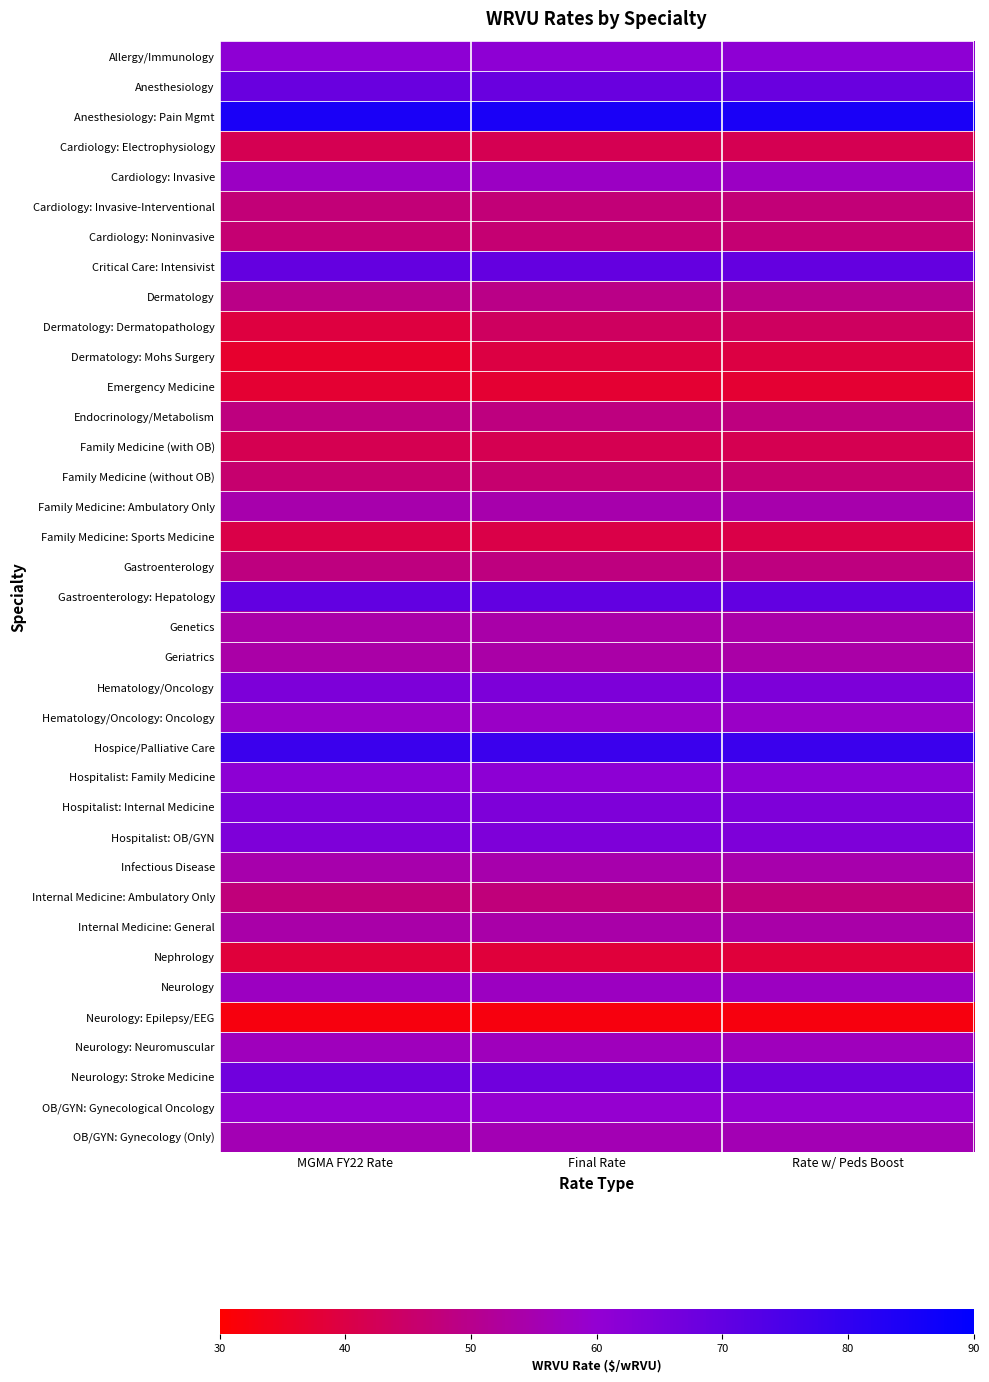

Reading left to right, what are all the values shown in this chart?

Allergy/Immunology: MGMA FY22 Rate=61.1	Final Rate=61.1	Rate w/ Peds Boost=61.1
Anesthesiology: MGMA FY22 Rate=68.5	Final Rate=68.5	Rate w/ Peds Boost=68.5
Anesthesiology: Pain Mgmt: MGMA FY22 Rate=84.6	Final Rate=84.6	Rate w/ Peds Boost=84.6
Cardiology: Electrophysiology: MGMA FY22 Rate=41.8	Final Rate=41.8	Rate w/ Peds Boost=41.8
Cardiology: Invasive: MGMA FY22 Rate=57.9	Final Rate=57.9	Rate w/ Peds Boost=57.9
Cardiology: Invasive-Interventional: MGMA FY22 Rate=47.1	Final Rate=47.1	Rate w/ Peds Boost=47.1
Cardiology: Noninvasive: MGMA FY22 Rate=46.4	Final Rate=46.4	Rate w/ Peds Boost=46.4
Critical Care: Intensivist: MGMA FY22 Rate=69.4	Final Rate=69.4	Rate w/ Peds Boost=69.4
Dermatology: MGMA FY22 Rate=49.4	Final Rate=49.4	Rate w/ Peds Boost=49.4
Dermatology: Dermatopathology: MGMA FY22 Rate=39.3	Final Rate=43.7	Rate w/ Peds Boost=43.7
Dermatology: Mohs Surgery: MGMA FY22 Rate=36.8	Final Rate=39.6	Rate w/ Peds Boost=39.6
Emergency Medicine: MGMA FY22 Rate=37.4	Final Rate=37.4	Rate w/ Peds Boost=37.4
Endocrinology/Metabolism: MGMA FY22 Rate=48.1	Final Rate=48.1	Rate w/ Peds Boost=48.1
Family Medicine (with OB): MGMA FY22 Rate=41.6	Final Rate=41.6	Rate w/ Peds Boost=41.6
Family Medicine (without OB): MGMA FY22 Rate=45.8	Final Rate=45.8	Rate w/ Peds Boost=45.8
Family Medicine: Ambulatory Only: MGMA FY22 Rate=54.5	Final Rate=54.5	Rate w/ Peds Boost=54.5
Family Medicine: Sports Medicine: MGMA FY22 Rate=40.5	Final Rate=40.5	Rate w/ Peds Boost=40.5
Gastroenterology: MGMA FY22 Rate=48.3	Final Rate=48.3	Rate w/ Peds Boost=48.3
Gastroenterology: Hepatology: MGMA FY22 Rate=69.9	Final Rate=69.9	Rate w/ Peds Boost=69.9
Genetics: MGMA FY22 Rate=54.1	Final Rate=54.1	Rate w/ Peds Boost=54.1
Geriatrics: MGMA FY22 Rate=53.8	Final Rate=53.8	Rate w/ Peds Boost=53.8
Hematology/Oncology: MGMA FY22 Rate=64.5	Final Rate=64.5	Rate w/ Peds Boost=64.5
Hematology/Oncology: Oncology: MGMA FY22 Rate=58.1	Final Rate=58.1	Rate w/ Peds Boost=58.1
Hospice/Palliative Care: MGMA FY22 Rate=77.8	Final Rate=77.8	Rate w/ Peds Boost=77.8
Hospitalist: Family Medicine: MGMA FY22 Rate=61.2	Final Rate=61.2	Rate w/ Peds Boost=61.2
Hospitalist: Internal Medicine: MGMA FY22 Rate=64.5	Final Rate=64.5	Rate w/ Peds Boost=64.5
Hospitalist: OB/GYN: MGMA FY22 Rate=64.5	Final Rate=64.5	Rate w/ Peds Boost=64.5
Infectious Disease: MGMA FY22 Rate=54.6	Final Rate=54.6	Rate w/ Peds Boost=54.6
Internal Medicine: Ambulatory Only: MGMA FY22 Rate=47.4	Final Rate=47.4	Rate w/ Peds Boost=47.4
Internal Medicine: General: MGMA FY22 Rate=54.1	Final Rate=54.1	Rate w/ Peds Boost=54.1
Nephrology: MGMA FY22 Rate=38.6	Final Rate=38.6	Rate w/ Peds Boost=38.6
Neurology: MGMA FY22 Rate=57.5	Final Rate=57.5	Rate w/ Peds Boost=57.5
Neurology: Epilepsy/EEG: MGMA FY22 Rate=32.3	Final Rate=32.3	Rate w/ Peds Boost=32.3
Neurology: Neuromuscular: MGMA FY22 Rate=56.8	Final Rate=56.8	Rate w/ Peds Boost=56.8
Neurology: Stroke Medicine: MGMA FY22 Rate=67.0	Final Rate=67.0	Rate w/ Peds Boost=67.0
OB/GYN: Gynecological Oncology: MGMA FY22 Rate=59.8	Final Rate=59.8	Rate w/ Peds Boost=59.8
OB/GYN: Gynecology (Only): MGMA FY22 Rate=55.8	Final Rate=55.8	Rate w/ Peds Boost=55.8